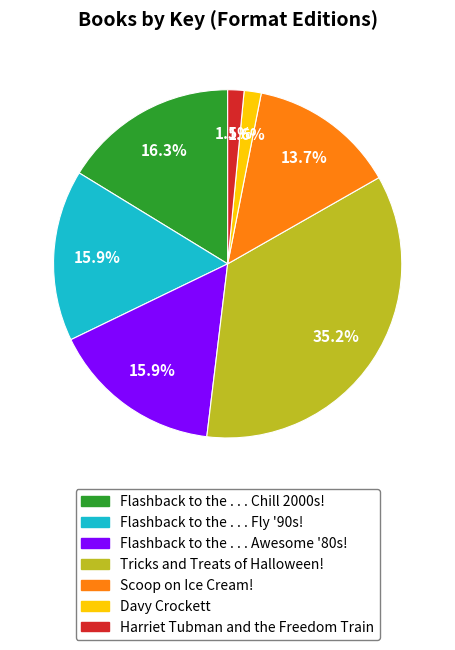

Is Harriet Tubman and the Freedom Train the majority of the pie?

No